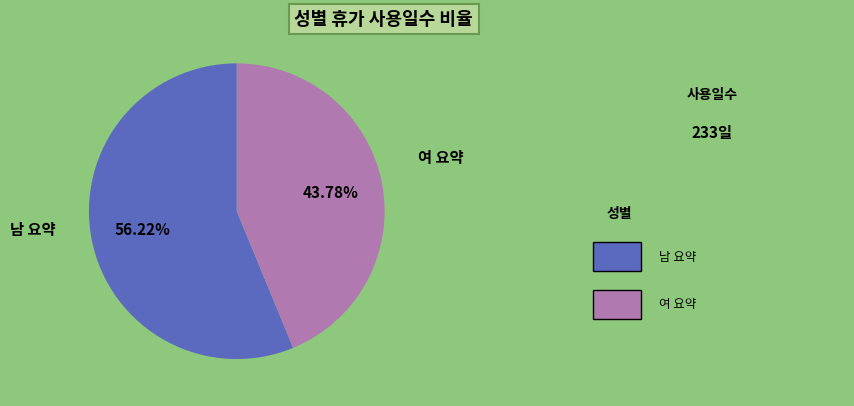

How many slices are in this pie chart?

2